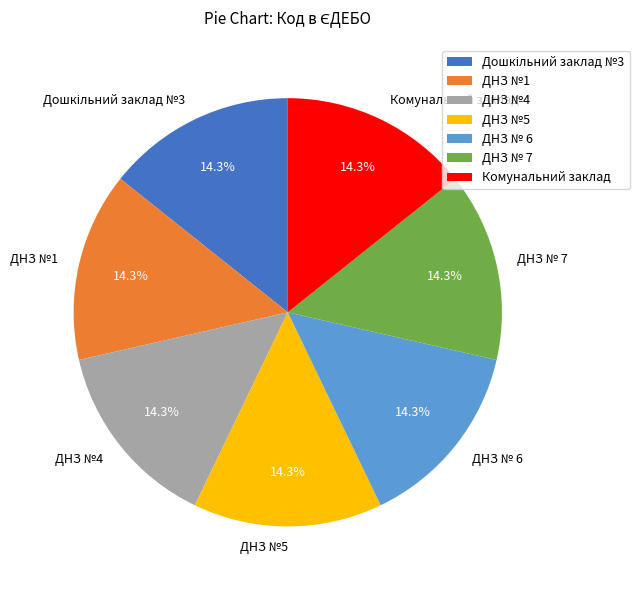

How much of the chart is everything except ДНЗ №4?

85.7%